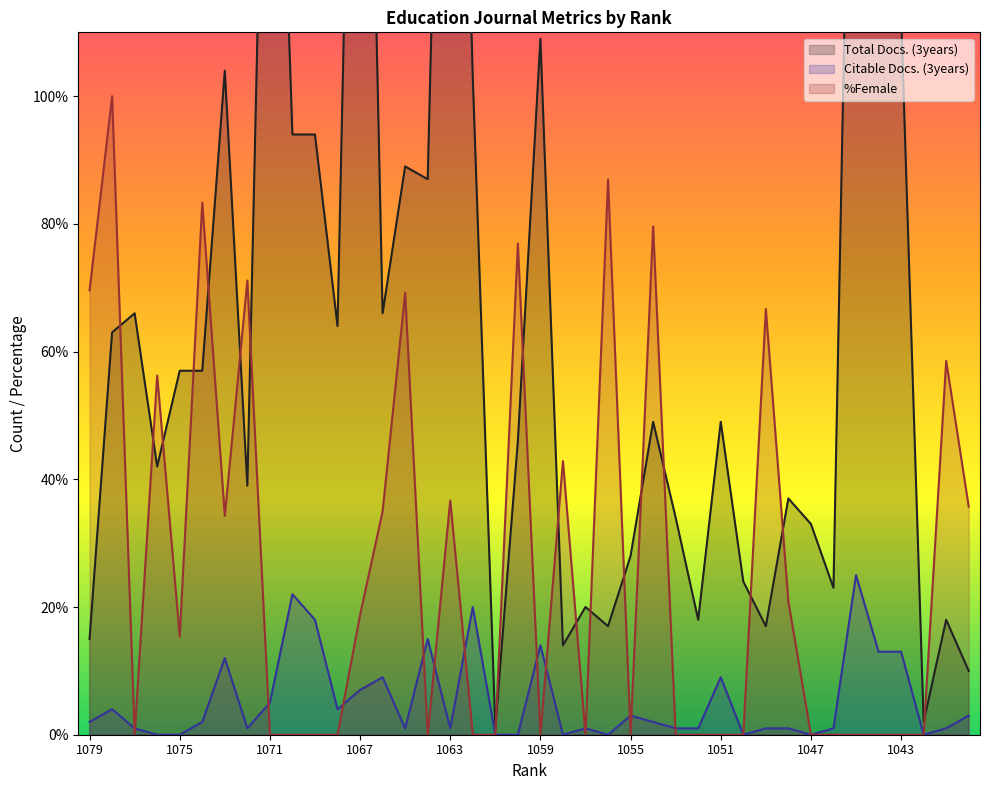

True or false: Citable Docs. (3years) and Total Docs. (3years) intersect in this chart.

False